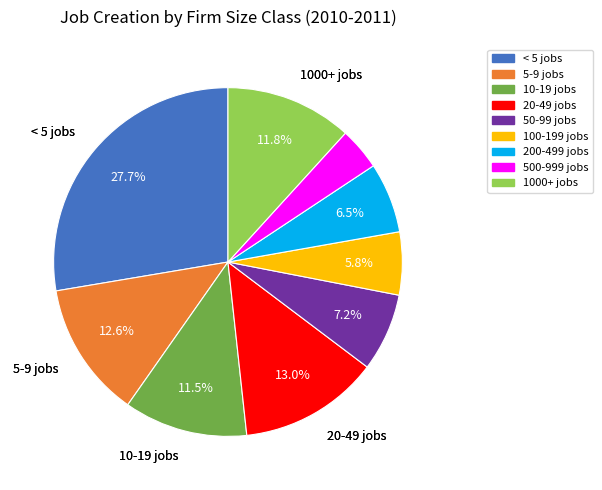

Count the number of slices in the pie.

9